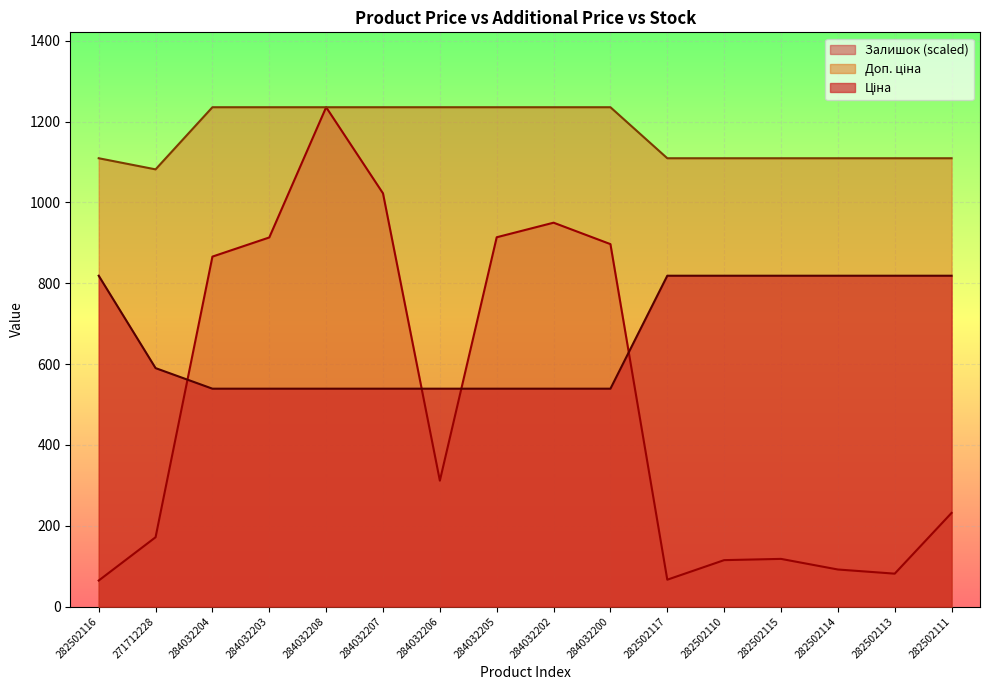

Read the Доп. ціна value at 282502115.

1109.2